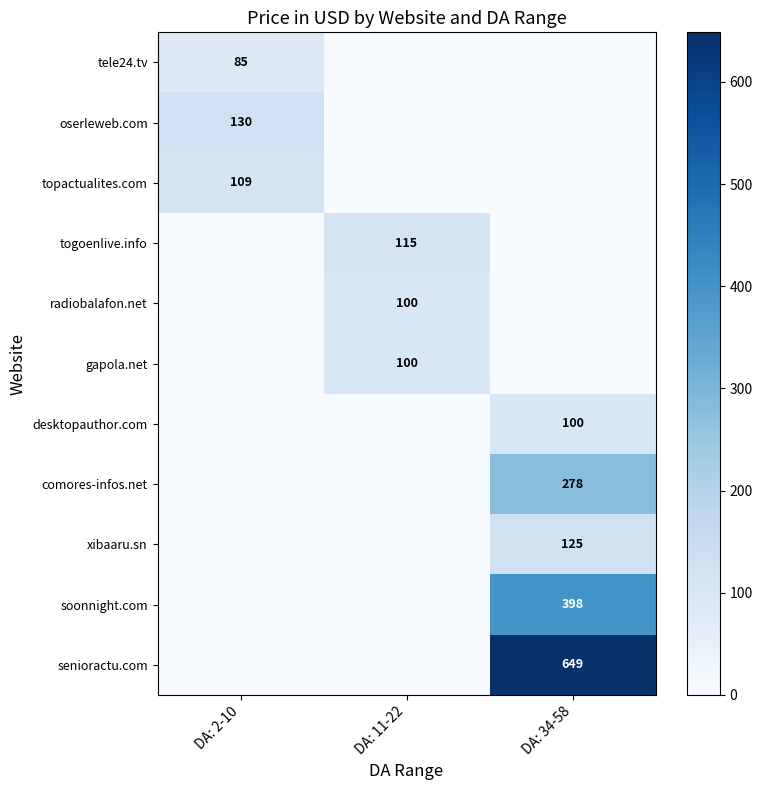

What is the spread (max minus min) of values at DA: 11-22?

115.0